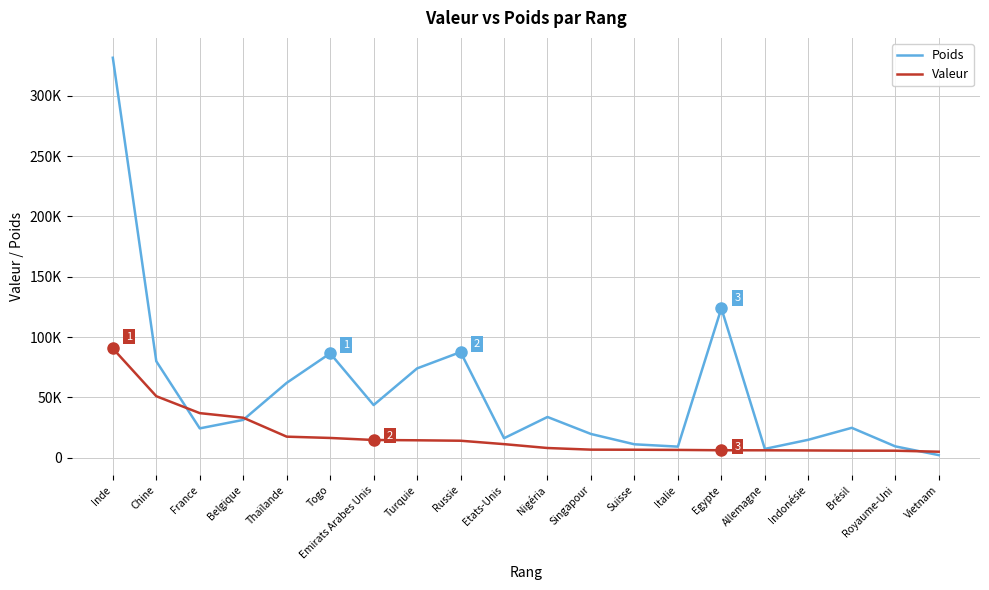

Reading left to right, transcribe all the data shown in this chart.

Poids: 331460.0	79957.5	24329.9	31355.1	62049.7	86501.5	43648.0	74028.6	87555.2	16168.8	33773.8	19681.1	11125.8	9201.2	123876.9	7315.3	14876.1	24784.6	9420.8	2173.7
Valeur: 90555.4	50984.5	36960.7	33156.1	17460.9	16385.2	14701.9	14453.9	14086.9	11267.8	8048.5	6697.9	6621.7	6473.0	6194.6	6155.4	6034.3	5858.9	5817.8	4984.5